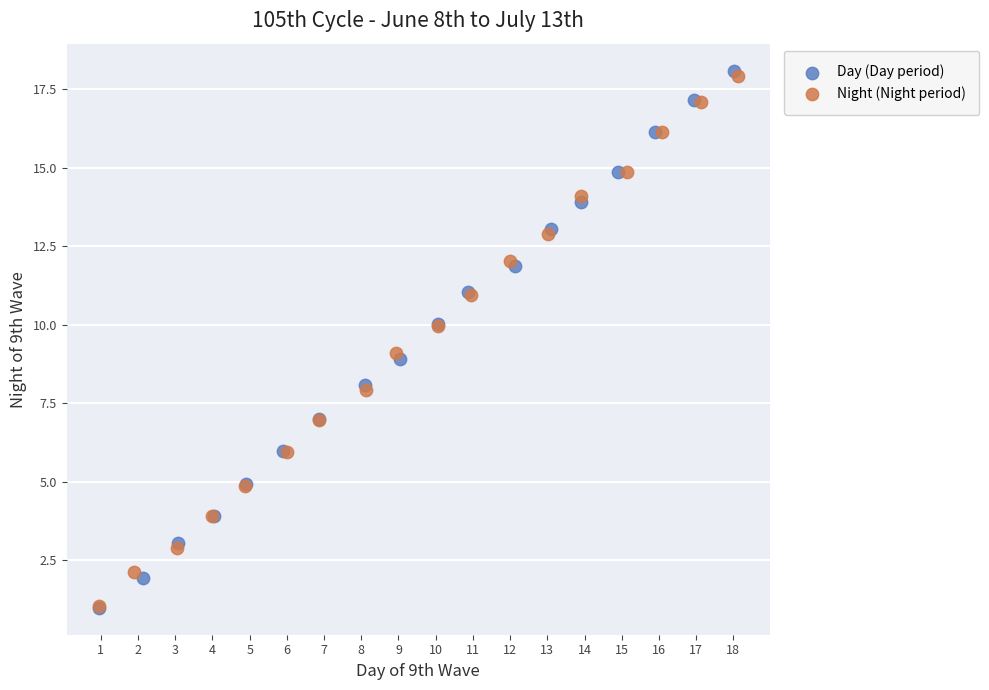

Which series has the widest spread of Y values?

Day (Day period)